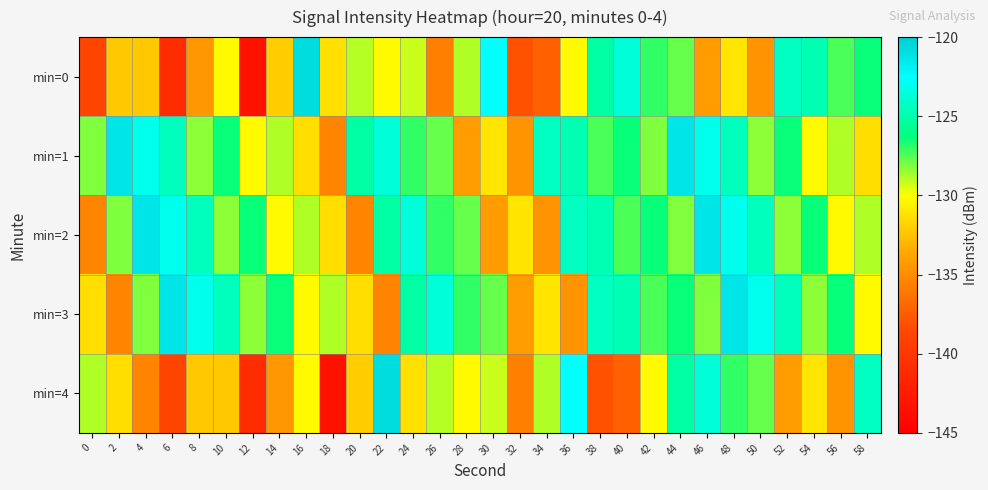

List the series in order of their peak value, highest first.

min=0, min=4, min=1, min=2, min=3